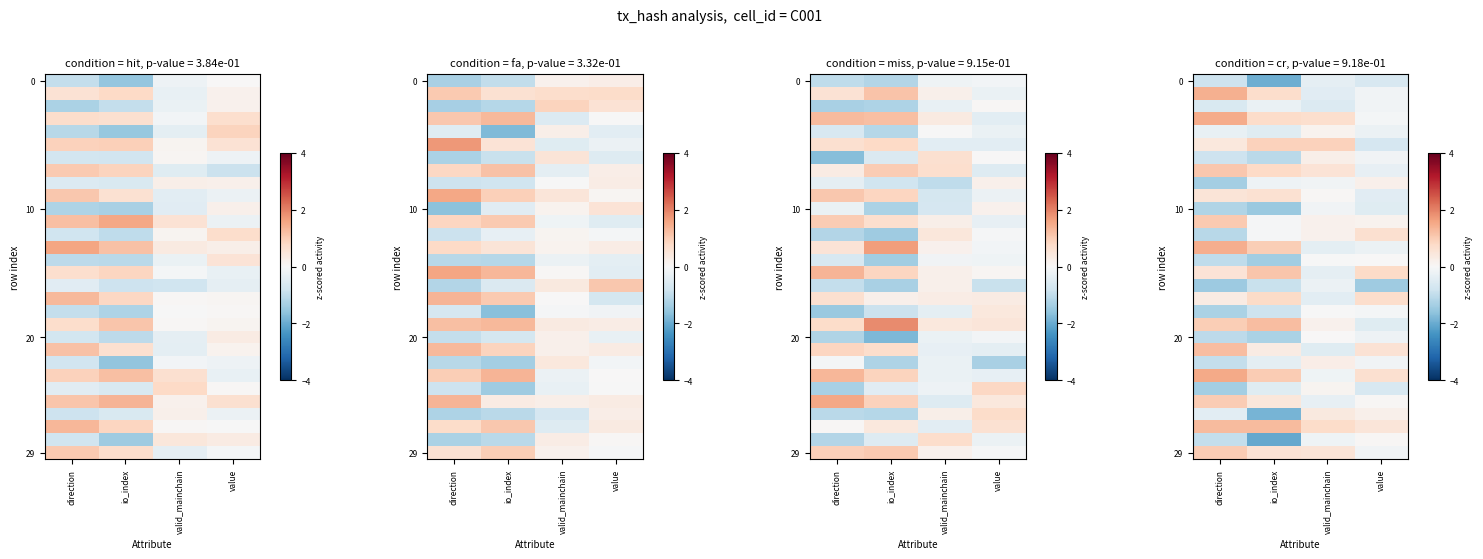

What is the sum of the row_20 values at value and direction?

-1.2